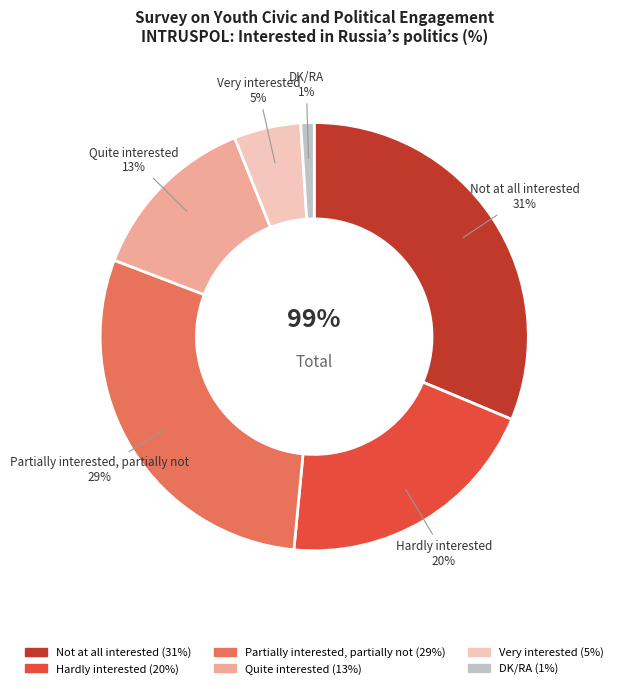

Is the sum of Partially interested, partially not and Not at all interested greater than half?

Yes